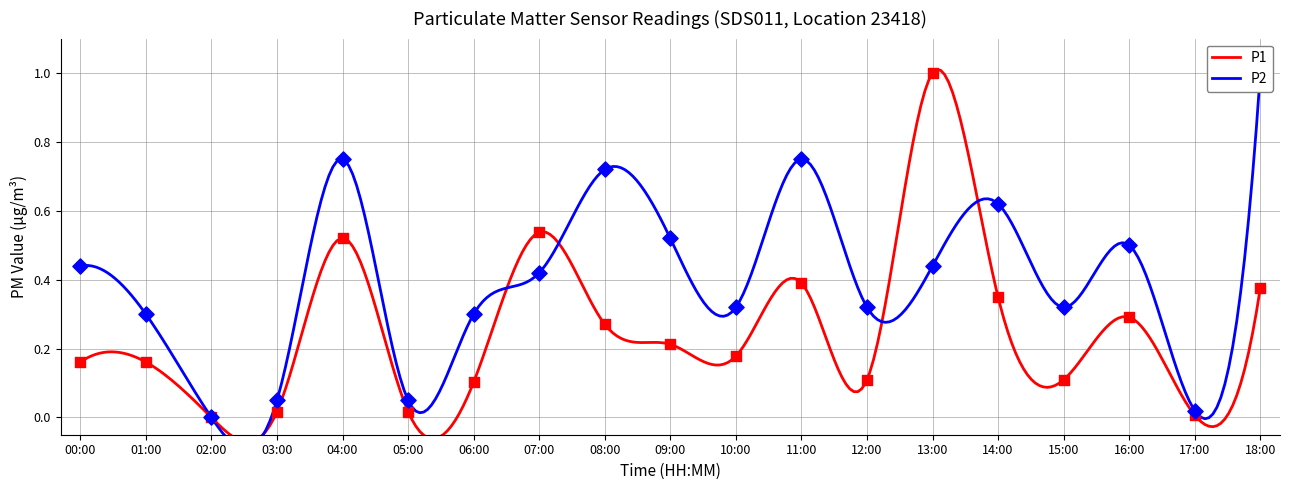

Is the value of P2 at 10:00 greater than the value of P1 at 14:00?

No